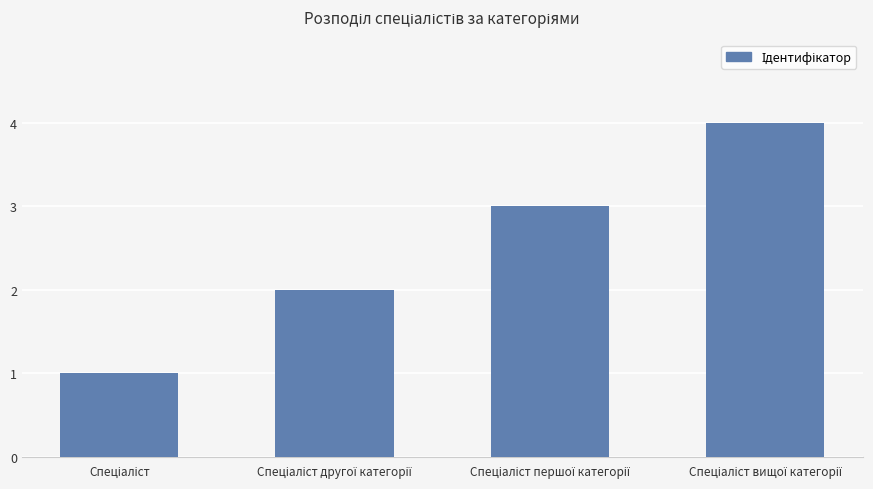

What is the difference between the maximum and minimum values?

3